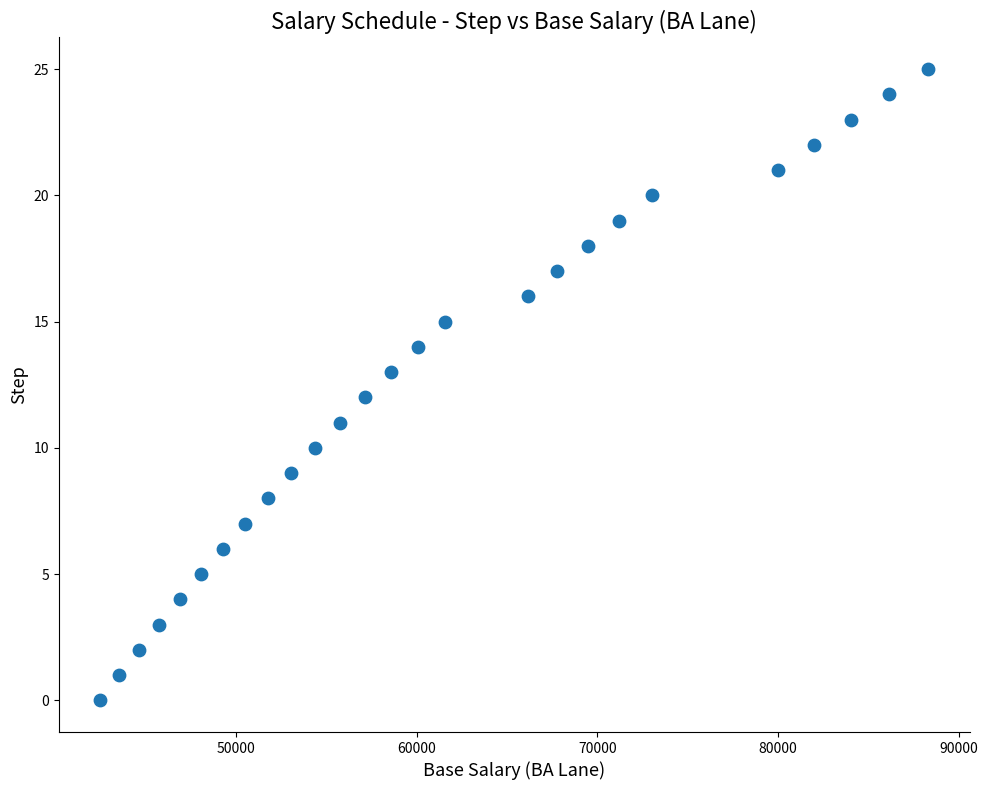

What is the range of Y values (max minus min)?

25